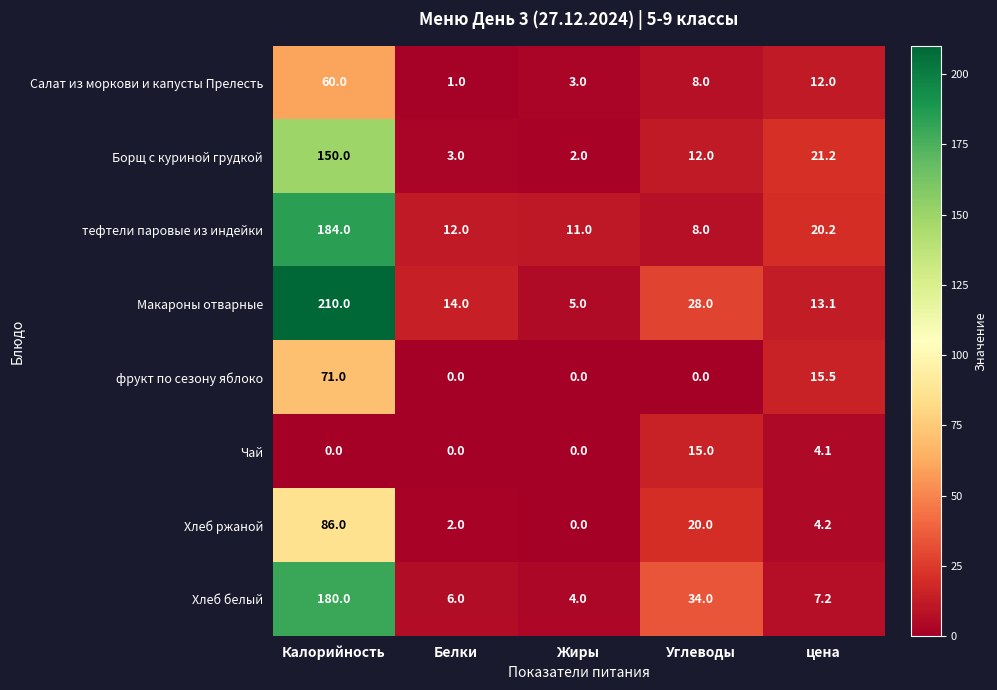

Is the value of Хлеб ржаной at Жиры greater than the value of тефтели паровые из индейки at цена?

No